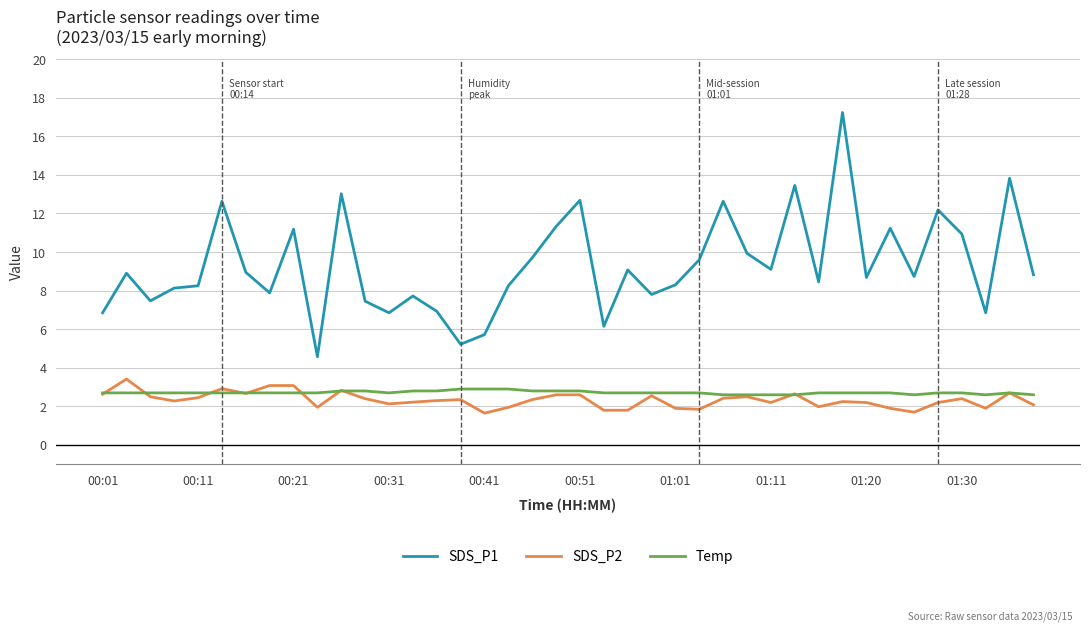

True or false: SDS_P2 and SDS_P1 intersect in this chart.

False